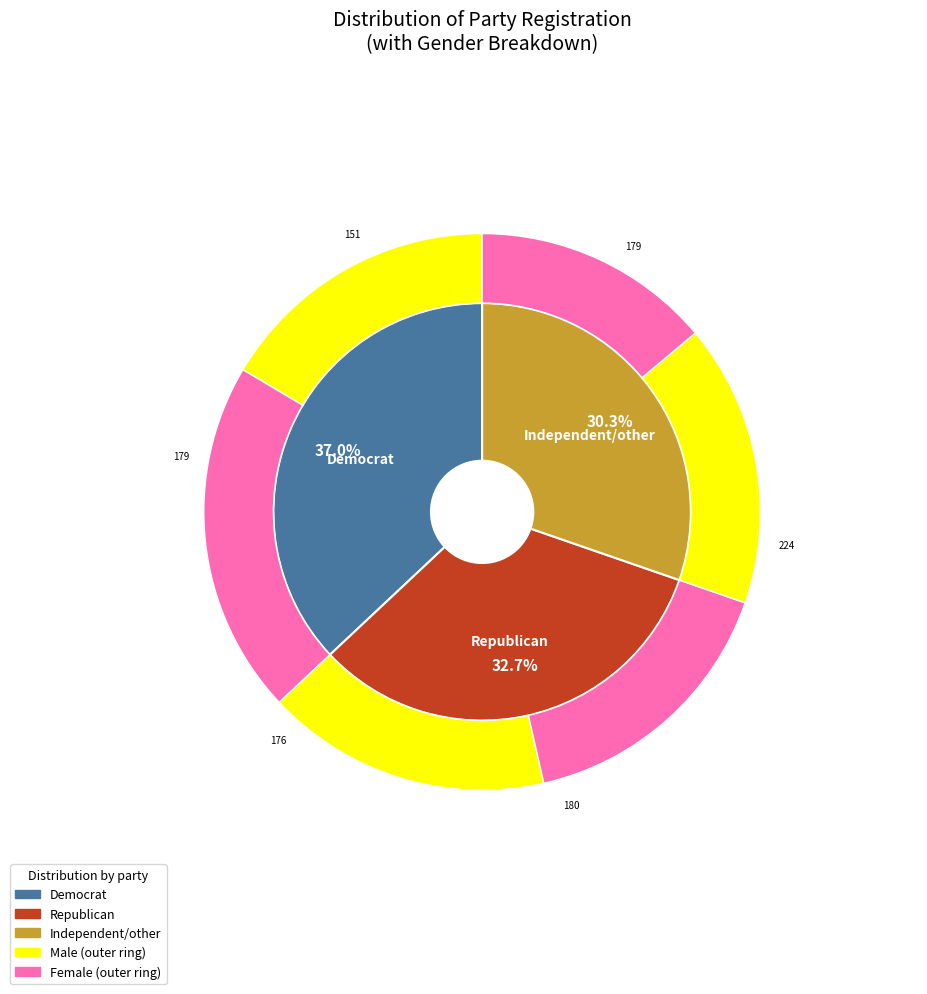

Which category has the biggest portion of the pie?

Democrat